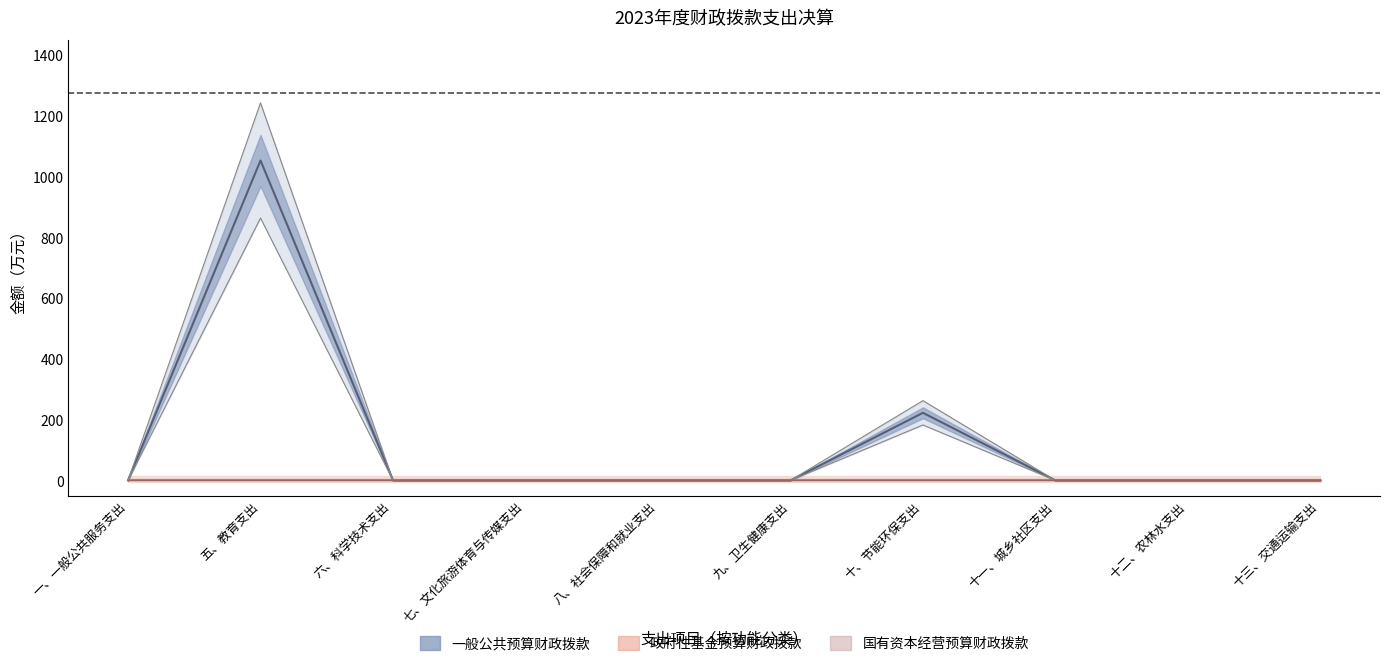

True or false: 政府性基金预算财政拨款 has more than 1 interior local peaks.

False